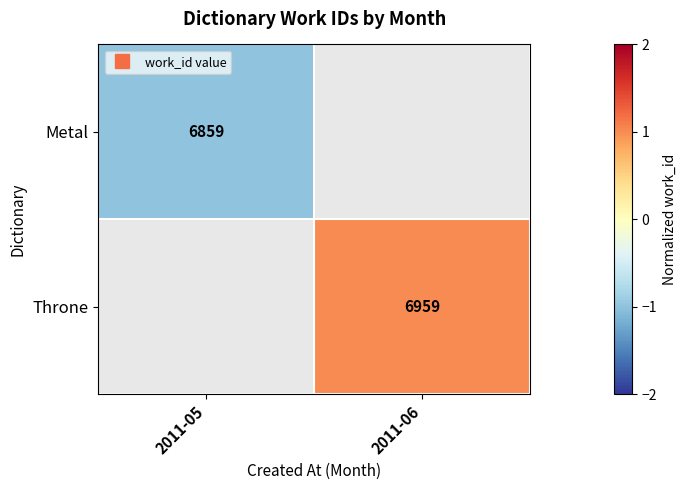

Between 2011-05 and 2011-06, which is larger?

2011-06